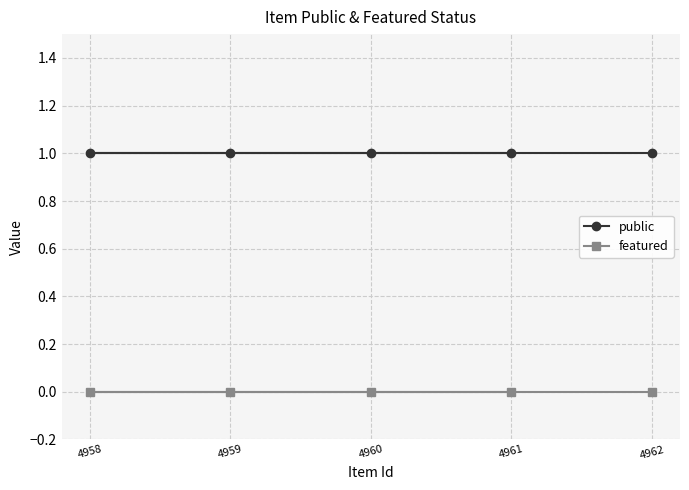

What is the value of the public point at the 2nd from the left?

1